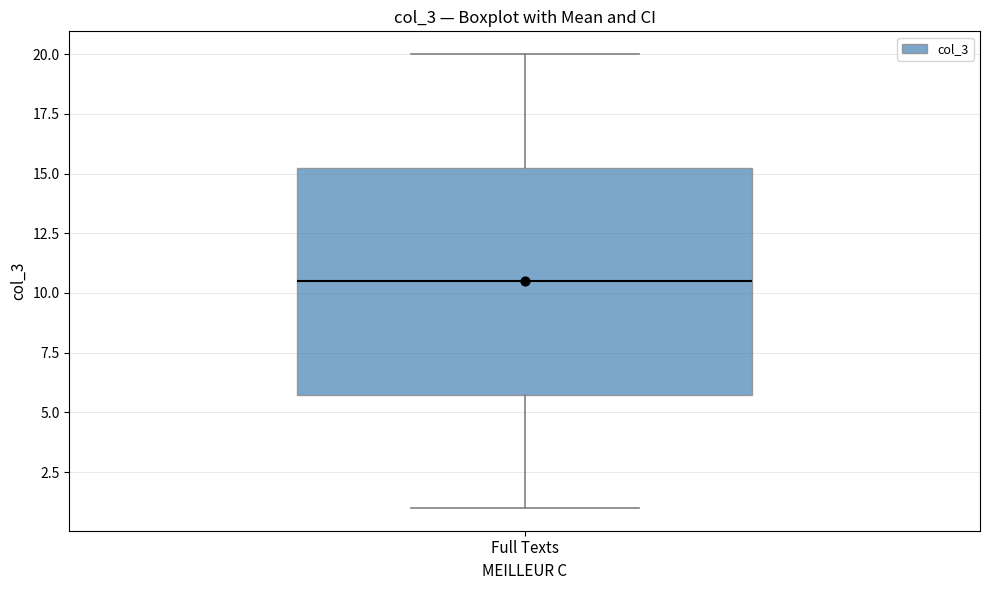

Transcribe this box plot: give where the median line is, the range the box spans, and where the two whiskers end, as read against the y-axis. The values are not printed on the chart, so give them approximately, as read against the axis.

median 10.5, box 6.0 to 15.5, whiskers 1.0 to 20.0